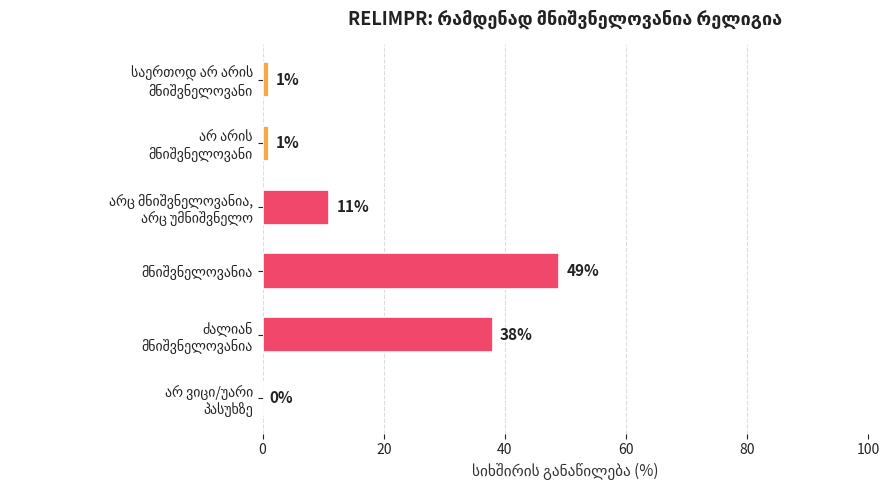

What is the sum of all values?

100